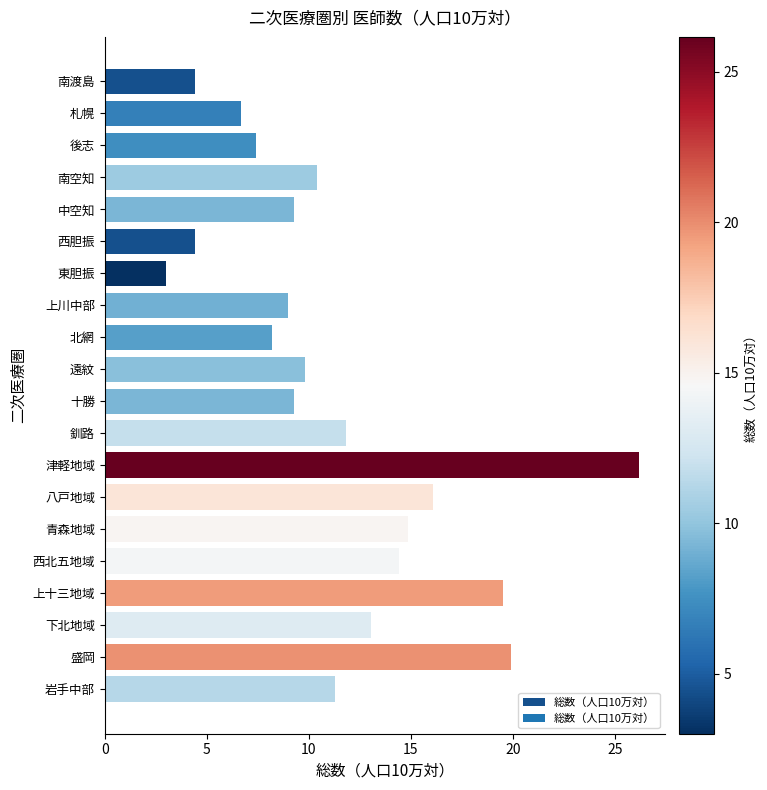

How many categories are shown in the chart?

20